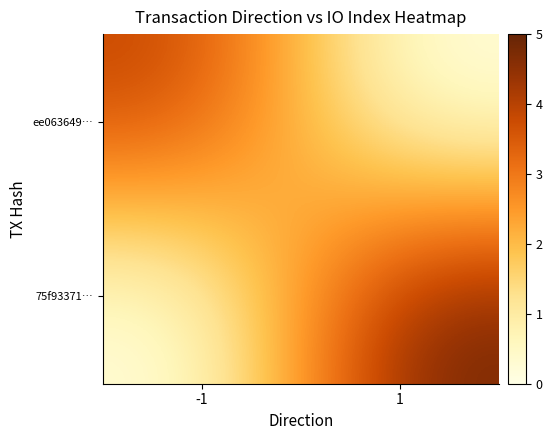

Count the number of categories in the chart.

2